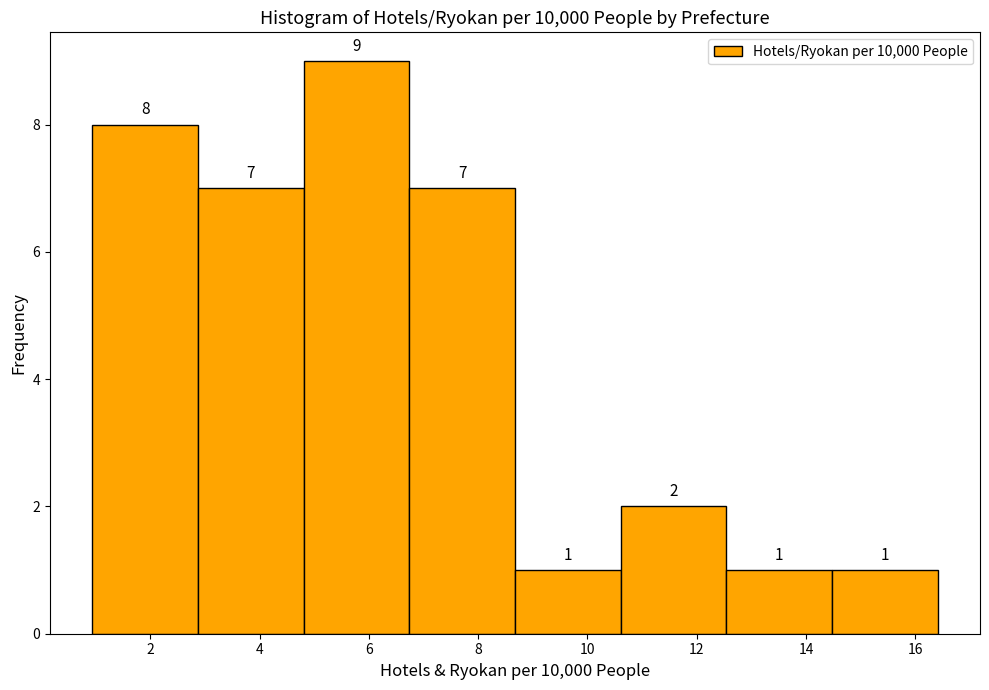

Over which range of the x-axis is the bar tallest?

4.8 to 6.8